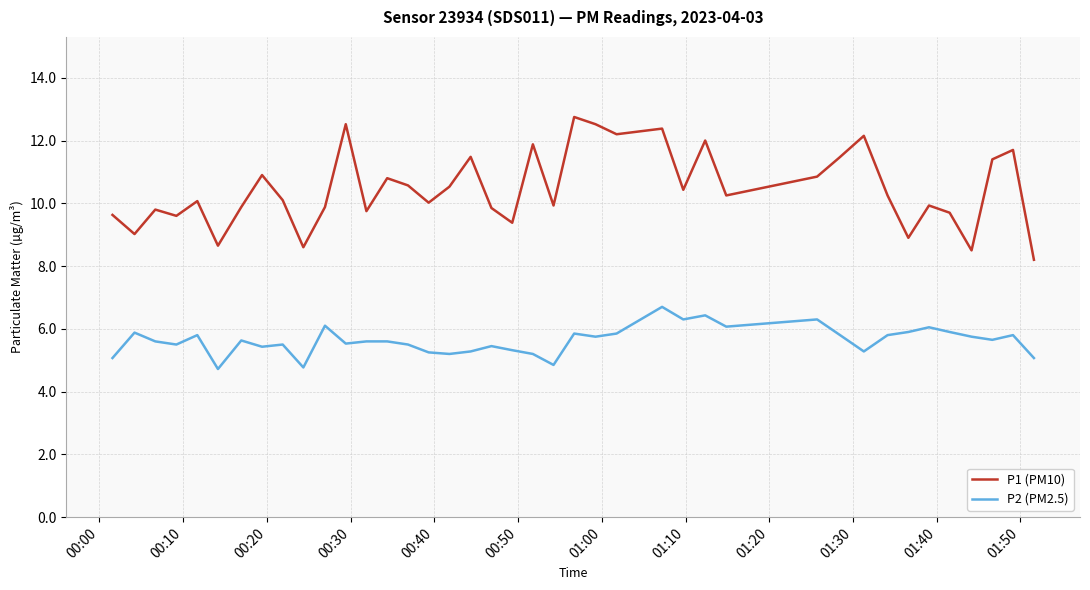

What is the average value of the P2 (PM2.5) series?

5.6